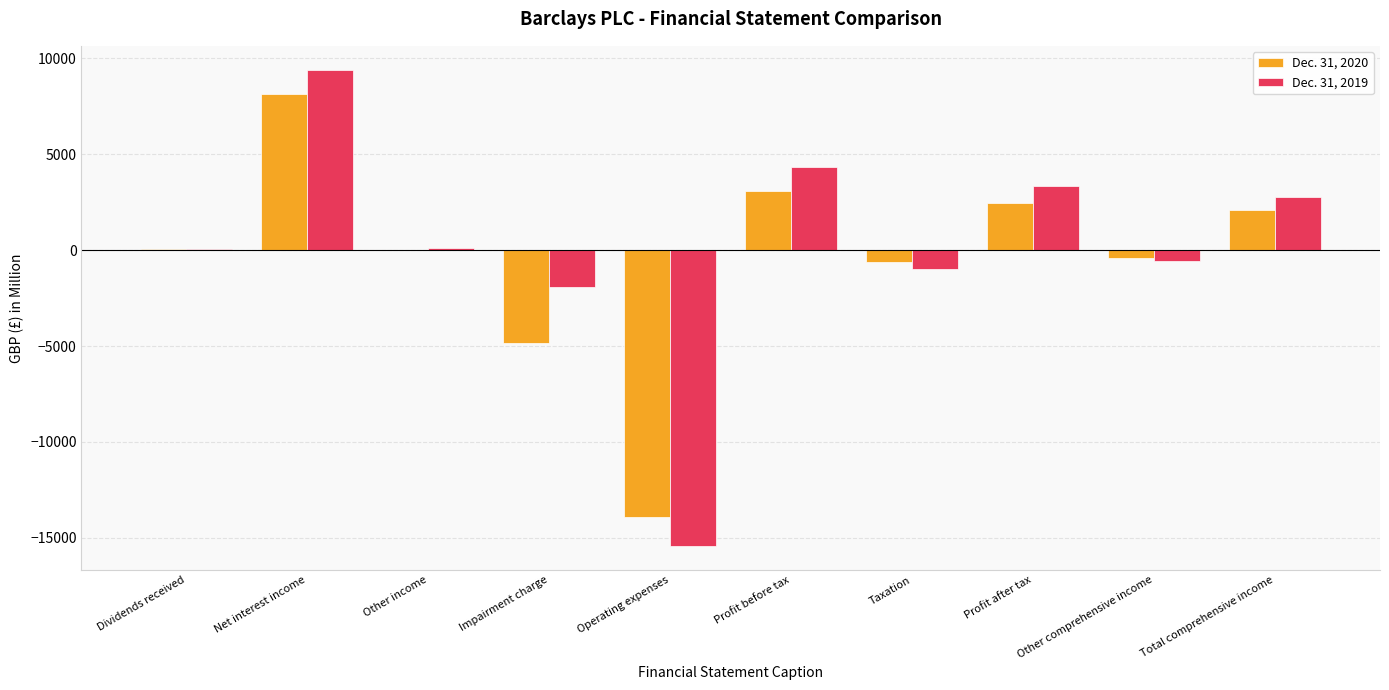

Is the value of Dec. 31, 2020 at Total comprehensive income greater than the value of Dec. 31, 2019 at Net interest income?

No